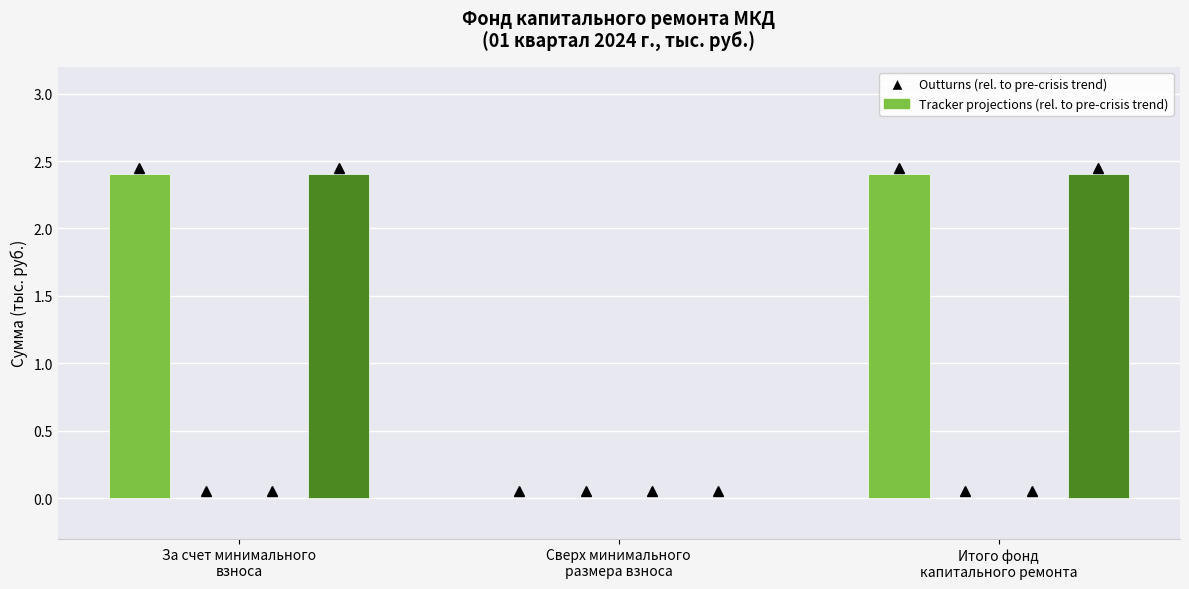

At how many categories does at least one series exceed 1?

2